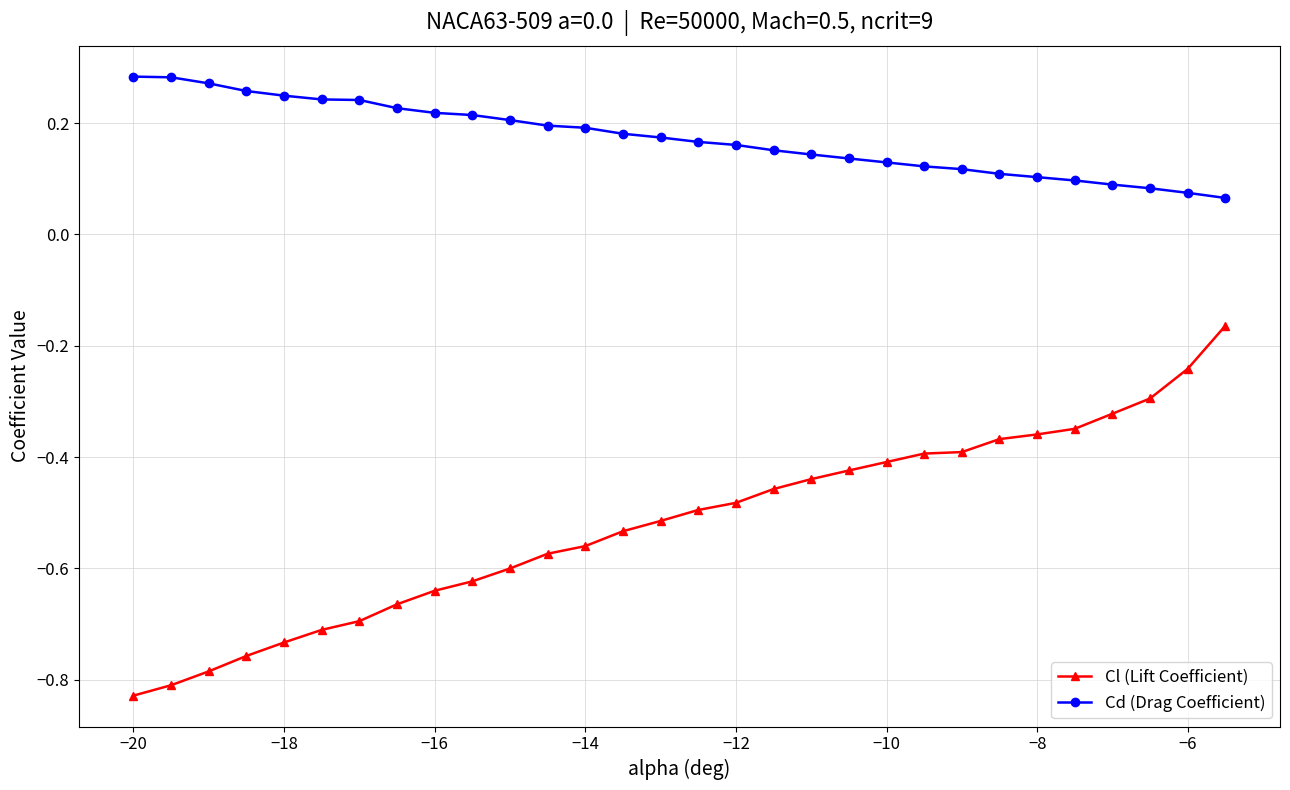

What is the difference between the maximum and minimum values in the Cl (Lift Coefficient) series?

0.7